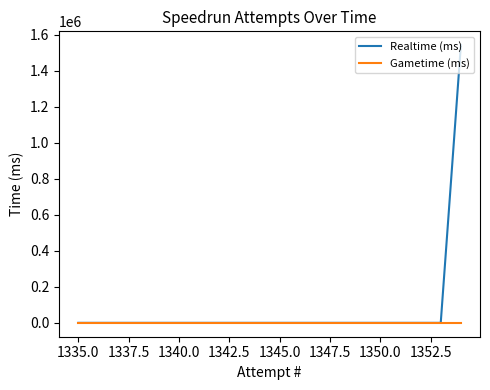

Which label corresponds to the smallest value in the chart?

1335.0